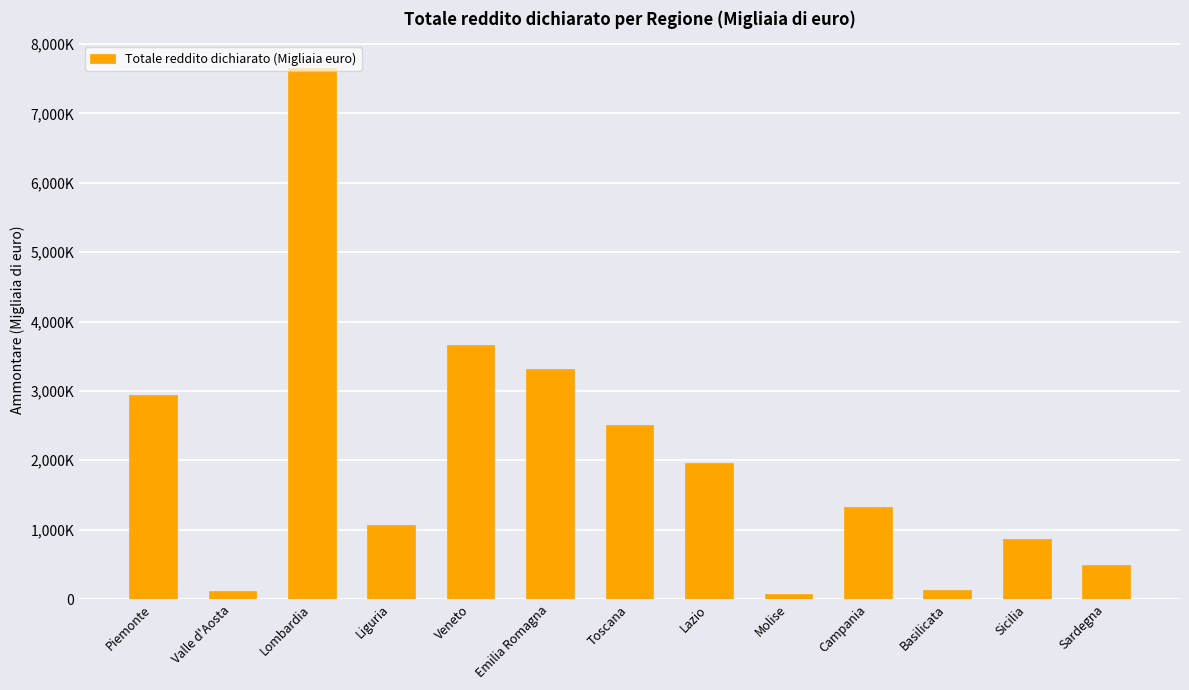

What is the sum of the values at Liguria and Lombardia?

8726571